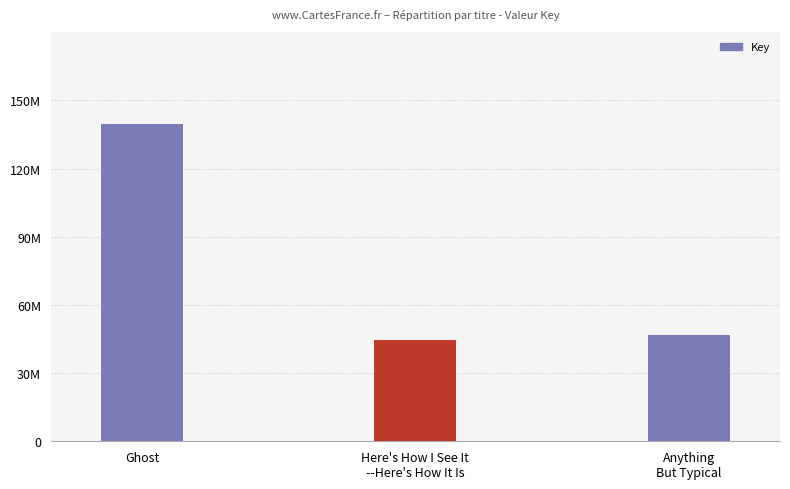

Does the chart contain stacked bars?

No